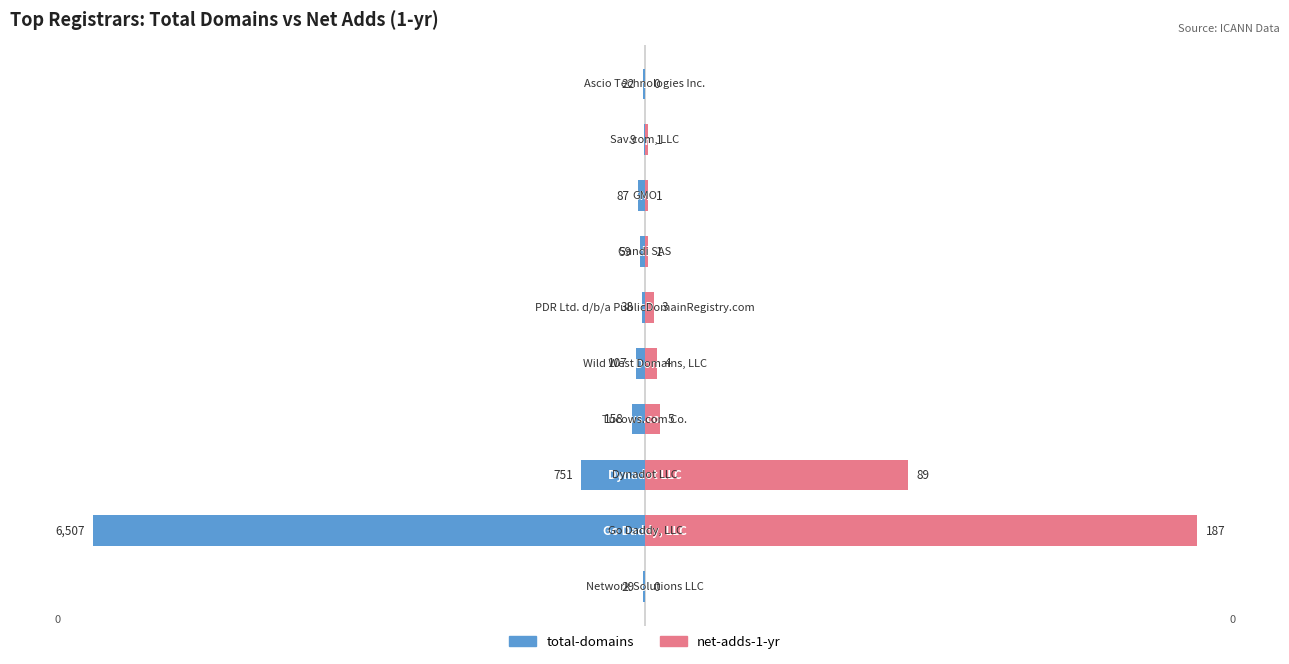

Which has a higher value, 5 or 2?

5